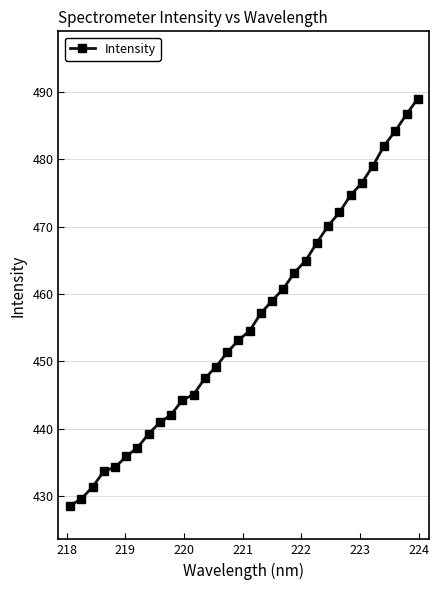

What is the value of the 15th point from the left?

451.3